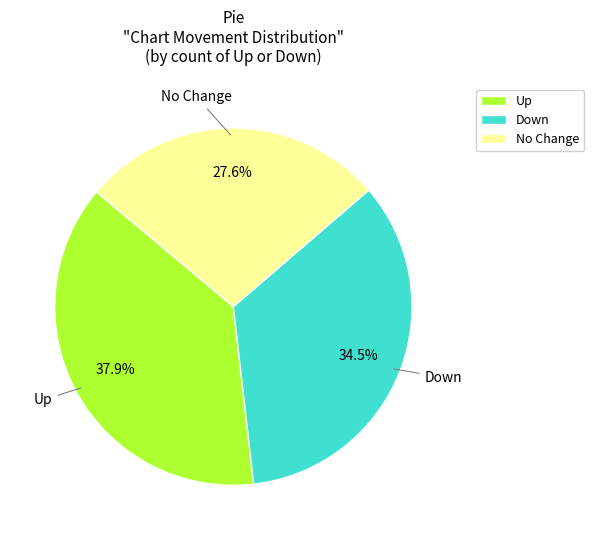

Which slice is the smallest?

No Change